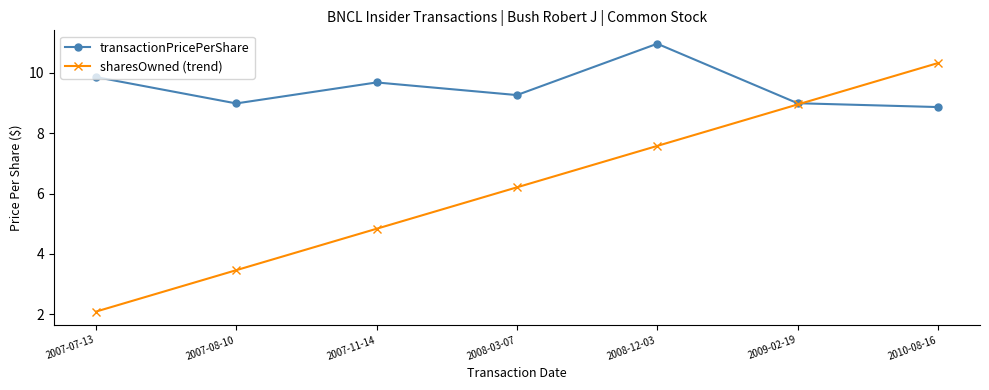

Rank the categories by sharesOwned (trend) value from highest to lowest.

2010-08-16, 2009-02-19, 2008-12-03, 2008-03-07, 2007-11-14, 2007-08-10, 2007-07-13